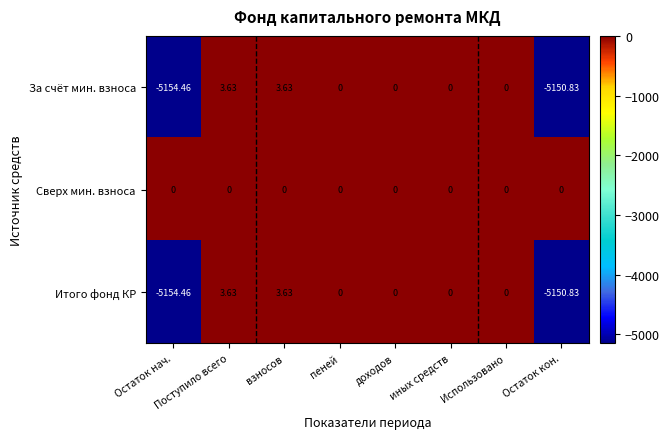

Where does the За счёт мин. взноса series first go above 0?

Поступило всего